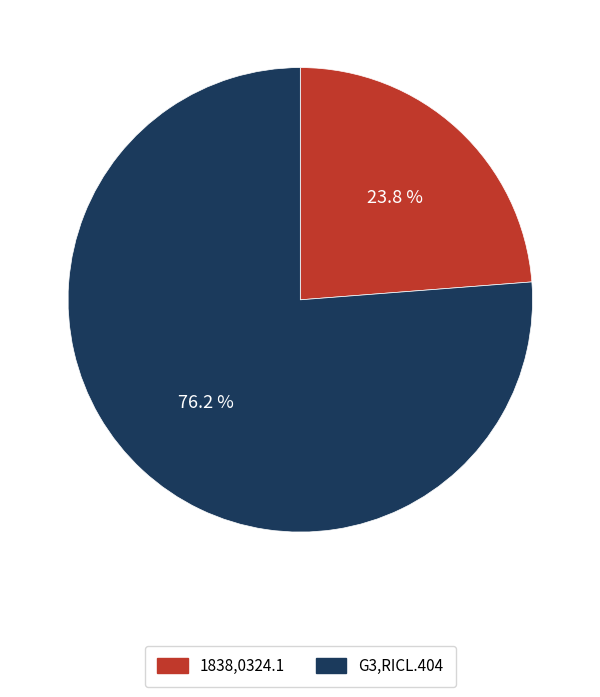

Approximately how many times larger is the value at 1838,0324.1 compared to G3,RICL.404?

0.3